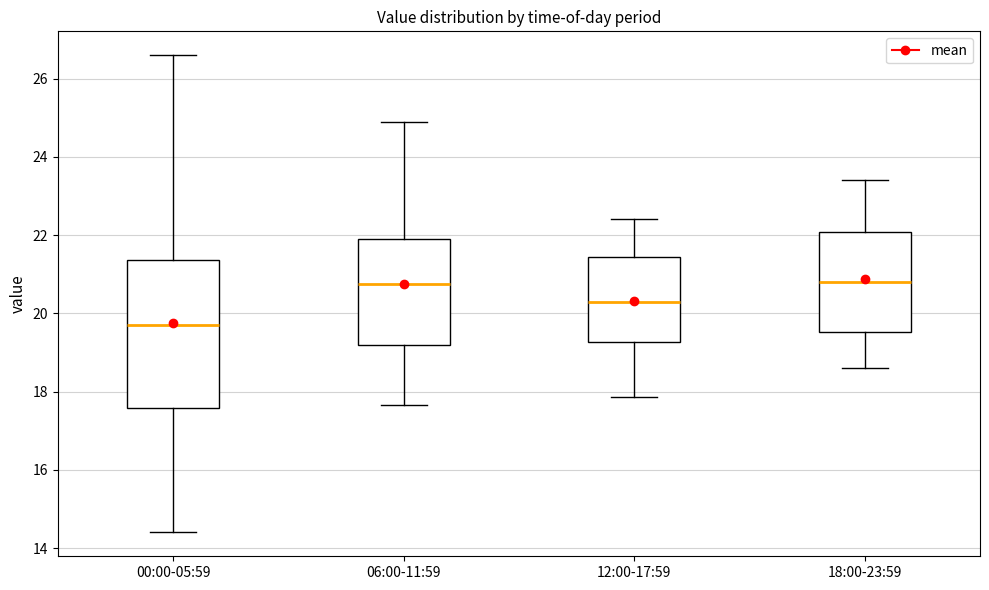

Which box has the lowest median line?

00:00-05:59